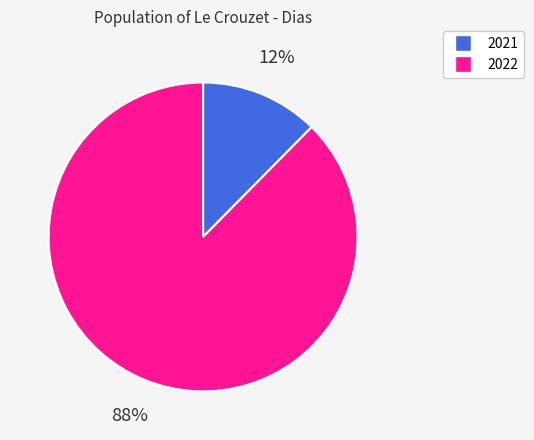

Which category accounts for the majority?

2022